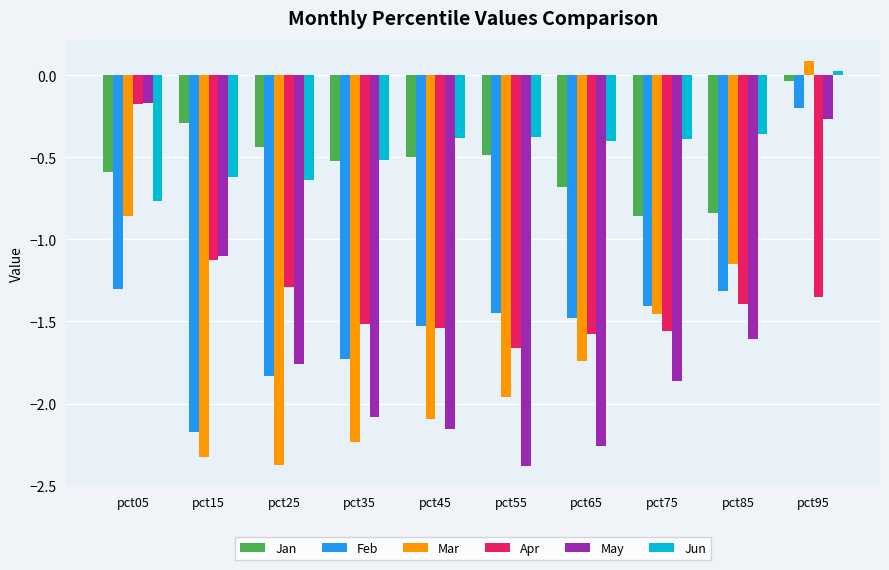

What is the difference between the second highest and minimum values in the Jun series?

0.4